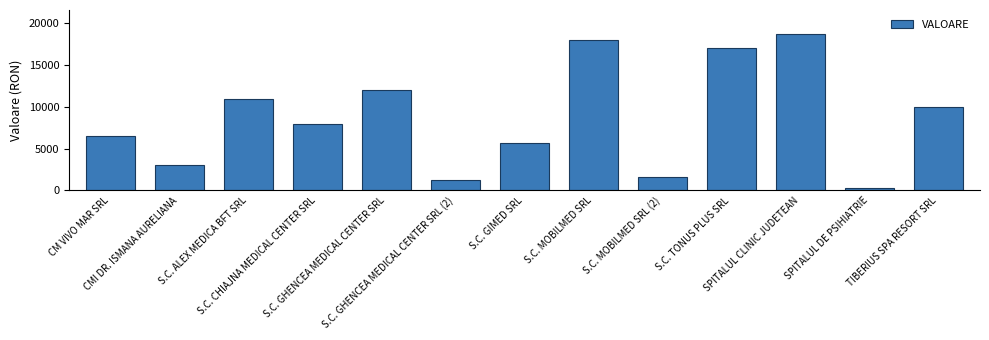

What is the average value?

8686.5